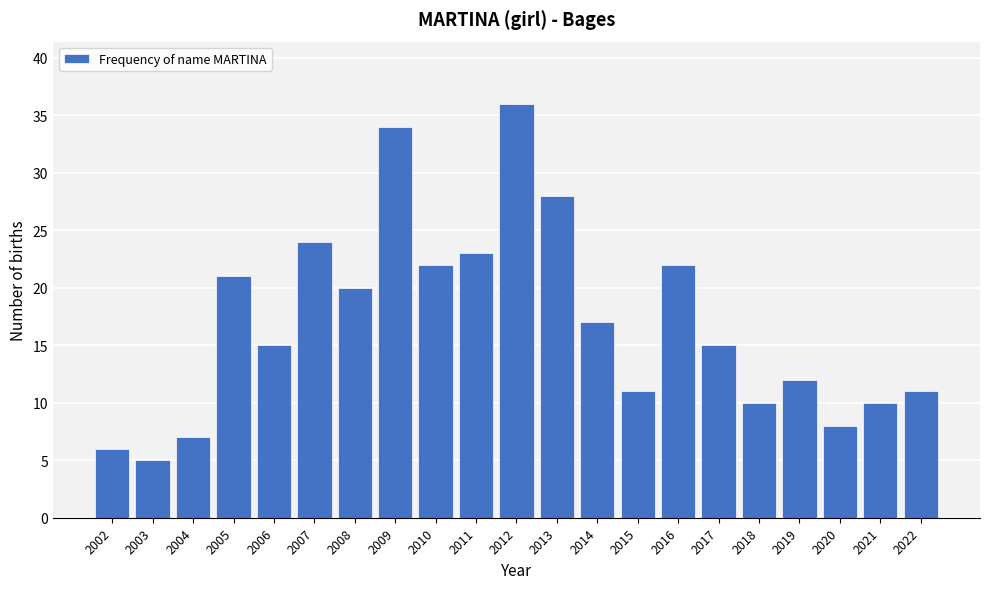

Reading right to left, transcribe all the data shown in this chart.

2022=11	2021=10	2020=8	2019=12	2018=10	2017=15	2016=22	2015=11	2014=17	2013=28	2012=36	2011=23	2010=22	2009=34	2008=20	2007=24	2006=15	2005=21	2004=7	2003=5	2002=6